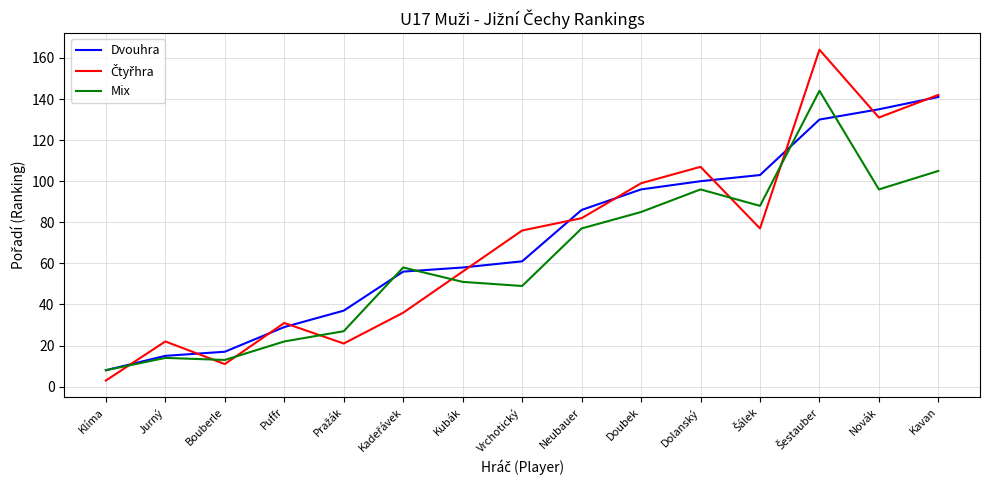

Where is Dvouhra nearest to the value 74?

Neubauer